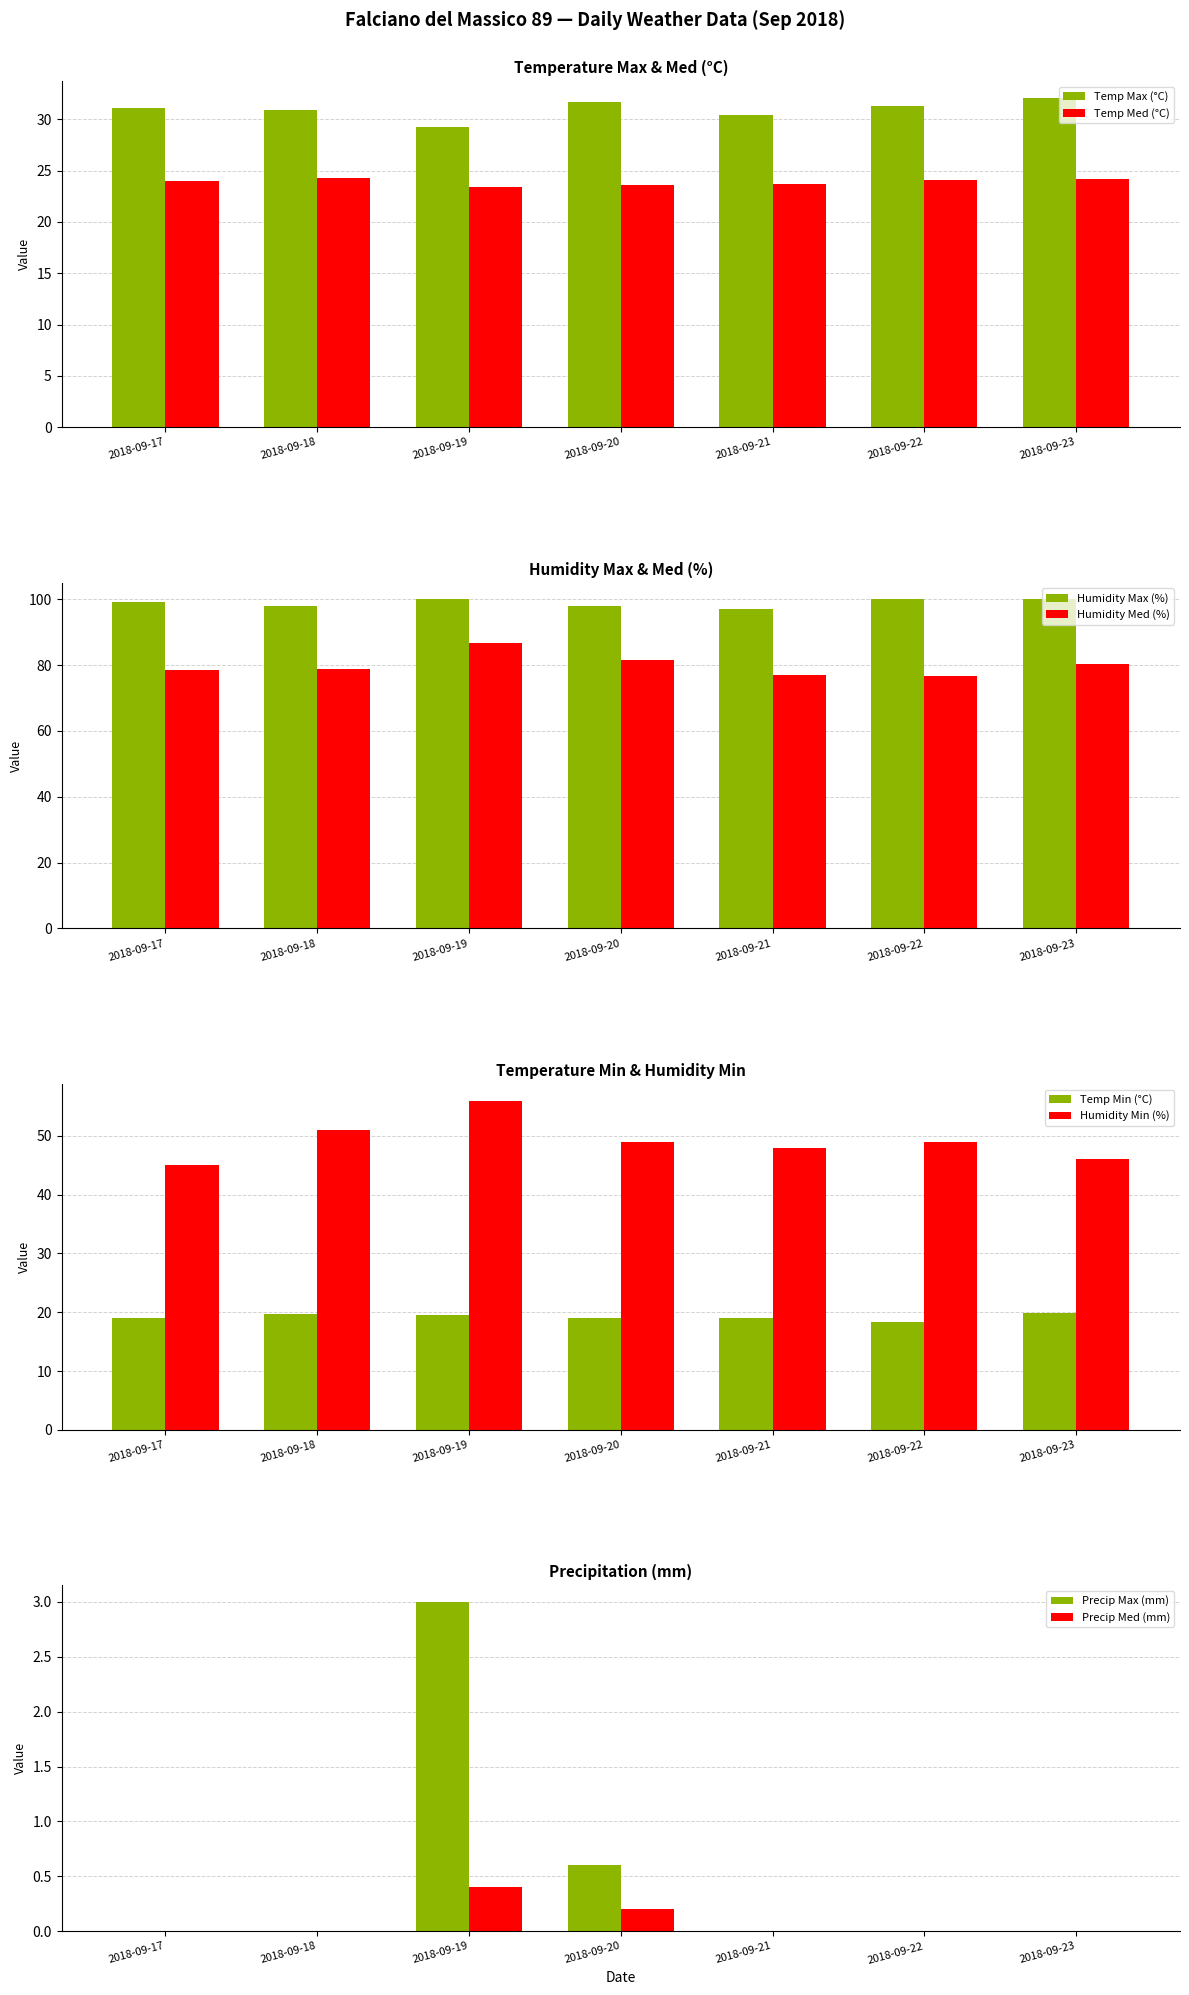

What is the value of the Temp Max (°C) bar at the 1st from the left?

31.1